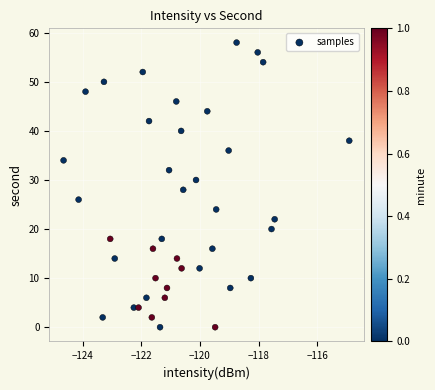

What is the range of Y values (max minus min)?

58